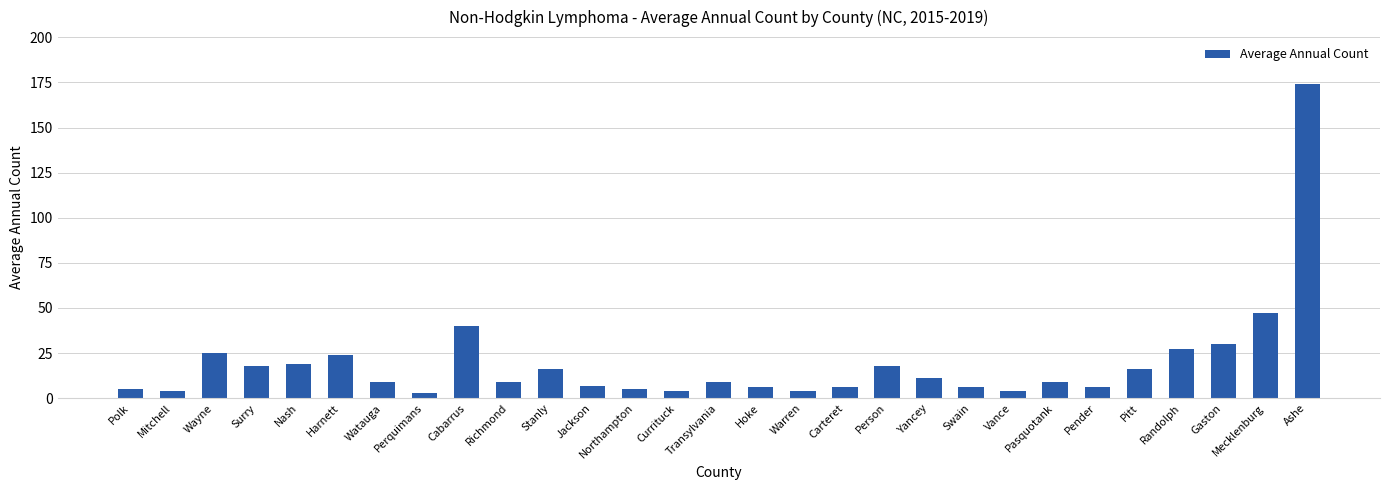

What is the label of the 8th bar from the right?

Vance